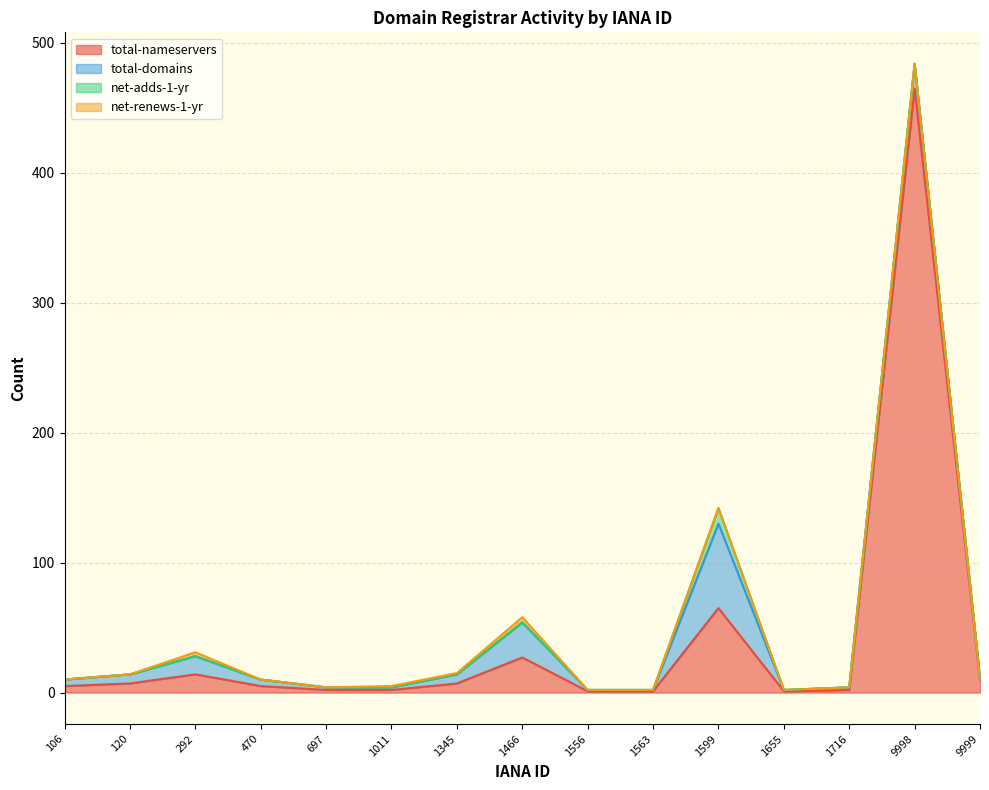

What is the difference between the total-domains values at 9999 and 1716?

1